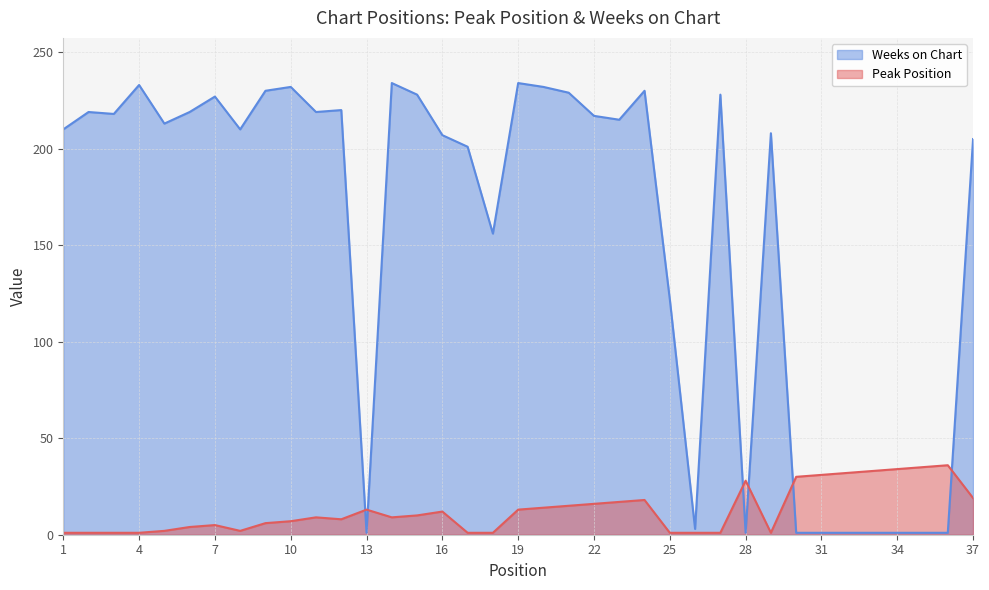

Which category has the highest value in the Weeks on Chart series?

14